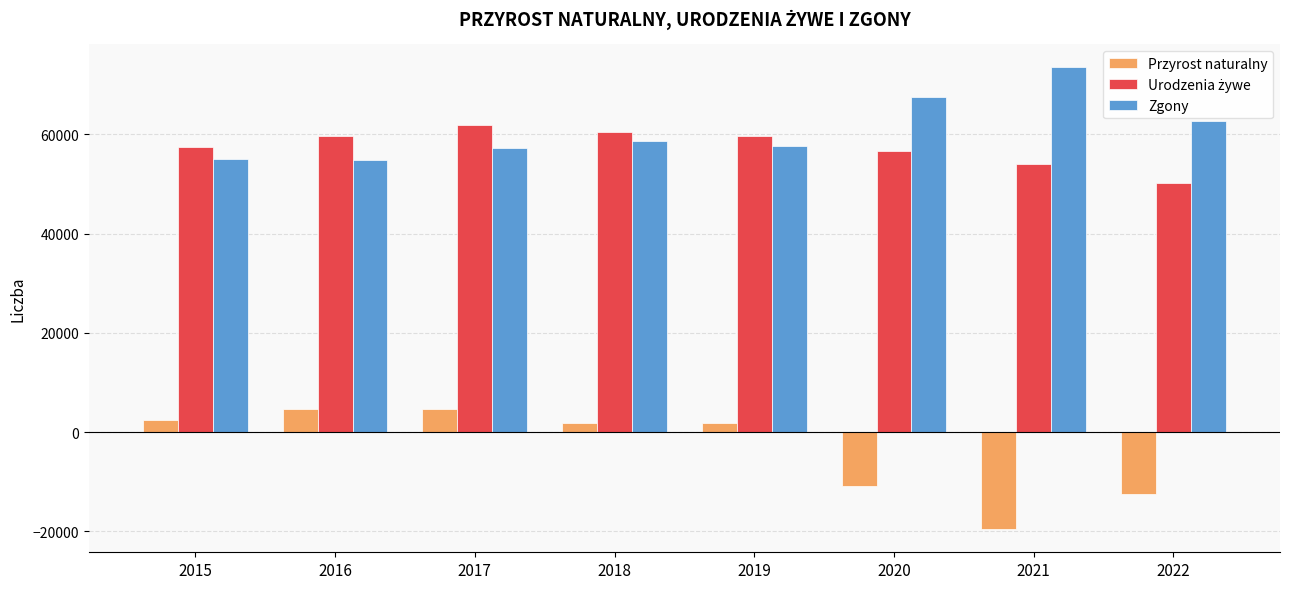

At how many categories does at least one series exceed 69450?

1